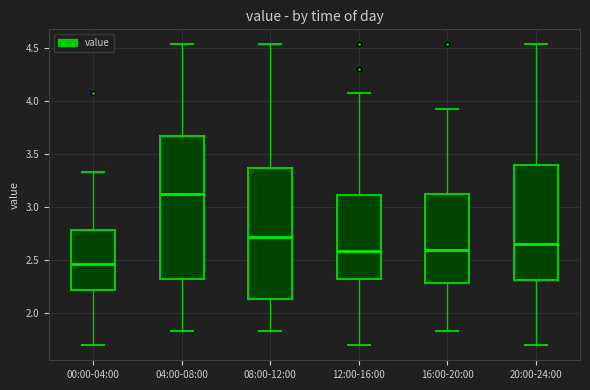

Reading left to right, read every box against the y-axis: the position of its median line, the range the box covers, and the ends of its whiskers. The values are not printed on the chart, so give them approximately, as read against the axis.

00:00-04:00: median 2.45, box 2.20 to 2.80, whiskers 1.70 to 3.35
04:00-08:00: median 3.10, box 2.35 to 3.65, whiskers 1.85 to 4.55
08:00-12:00: median 2.70, box 2.15 to 3.35, whiskers 1.85 to 4.55
12:00-16:00: median 2.60, box 2.30 to 3.10, whiskers 1.70 to 4.05
16:00-20:00: median 2.60, box 2.30 to 3.10, whiskers 1.85 to 3.90
20:00-24:00: median 2.65, box 2.30 to 3.40, whiskers 1.70 to 4.55